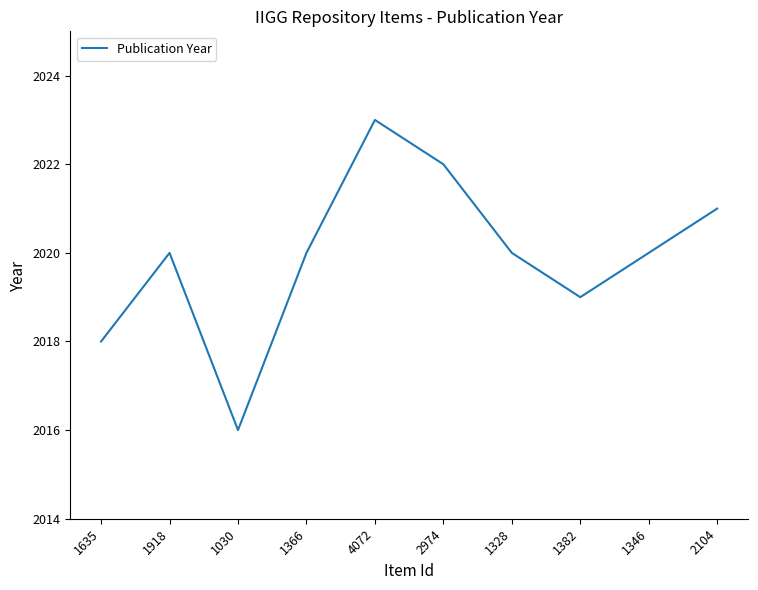

What is the sum of the values at 1030 and 1918?

4036